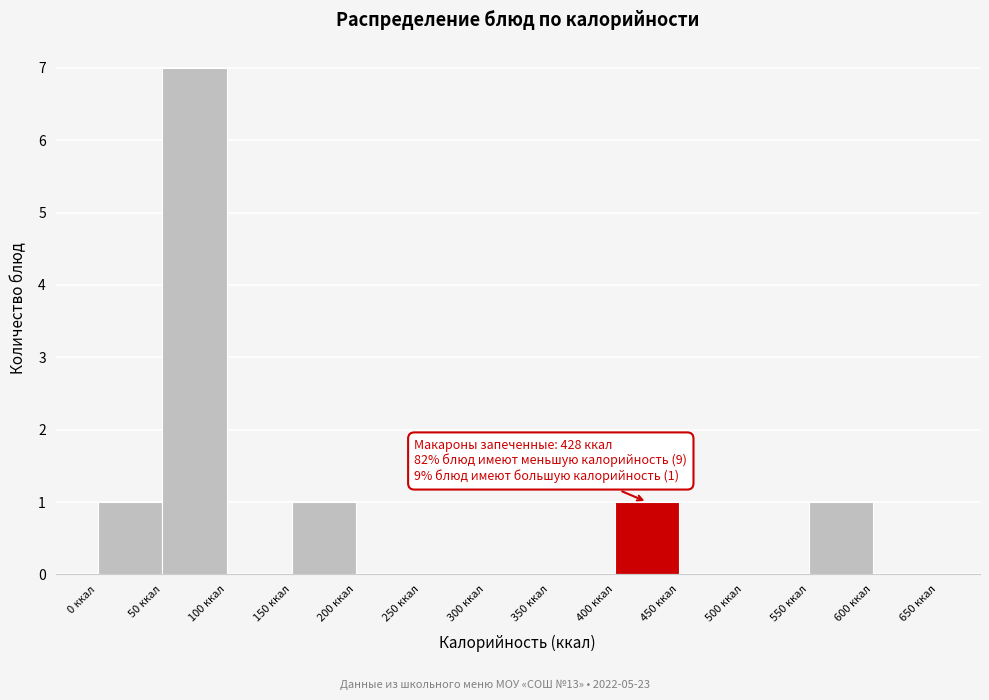

Which range on the x-axis has the tallest bar?

50 to 100